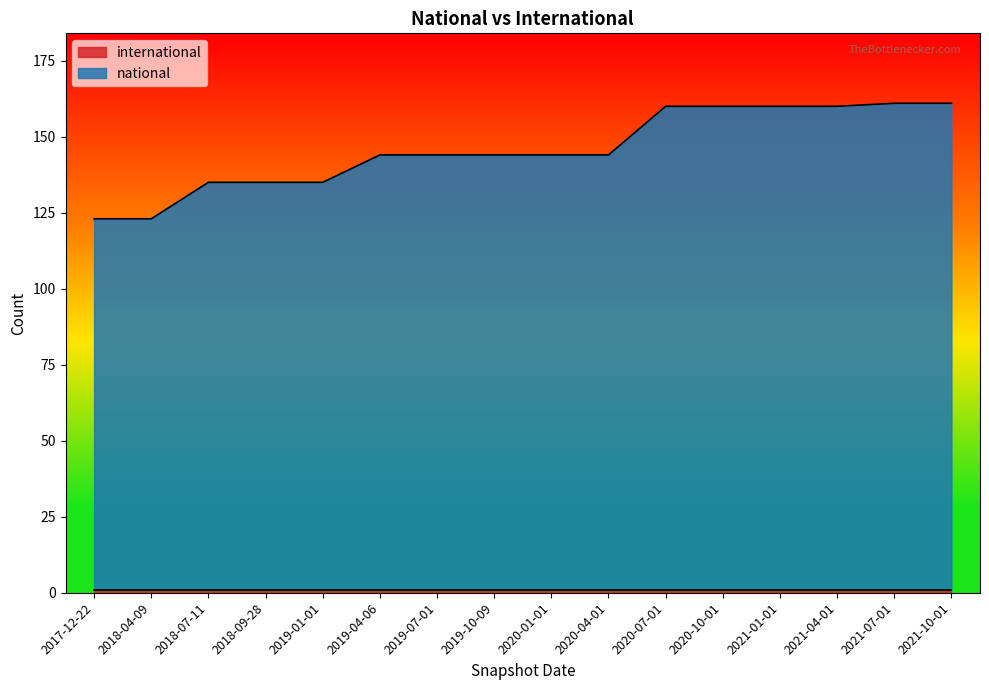

How many lines are shown in the chart?

2